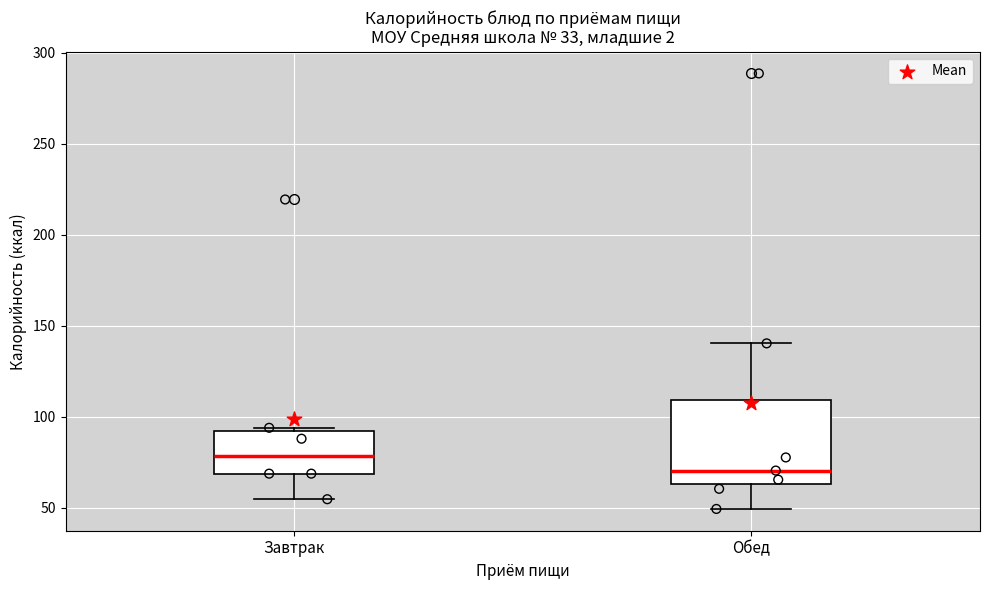

Reading left to right, transcribe this box plot: for each box, give where its median line is, the range the box spans, and where its two whiskers end, as read against the y-axis. The values are not printed on the chart, so give them approximately, as read against the axis.

Завтрак: median 80, box 70 to 95, whiskers 55 to 95
Обед: median 70, box 65 to 110, whiskers 50 to 140